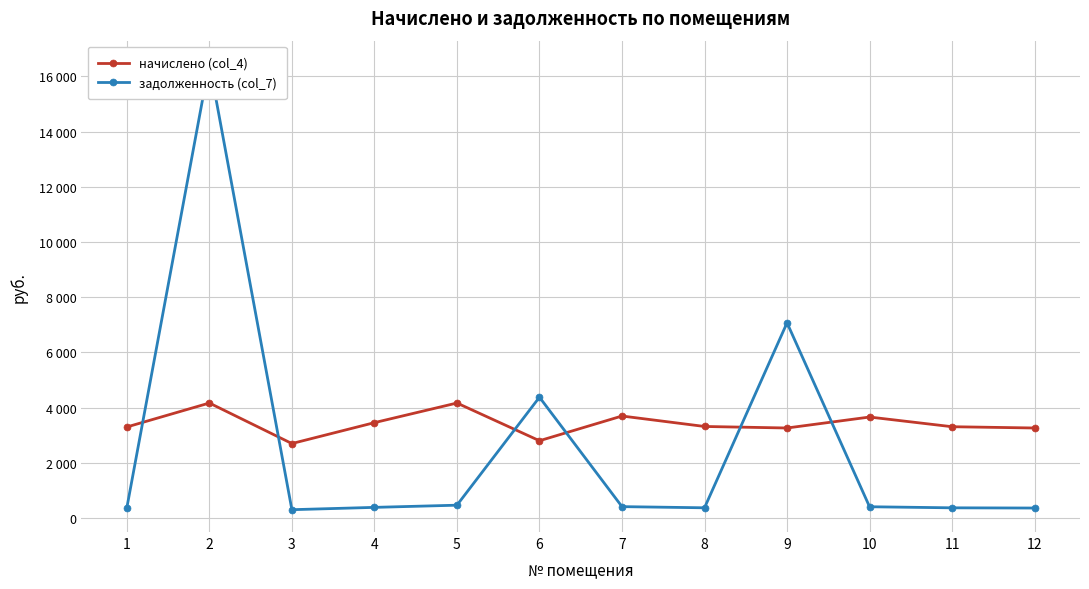

After their last crossing, which series has the higher values: начислено (col_4) or задолженность (col_7)?

начислено (col_4)